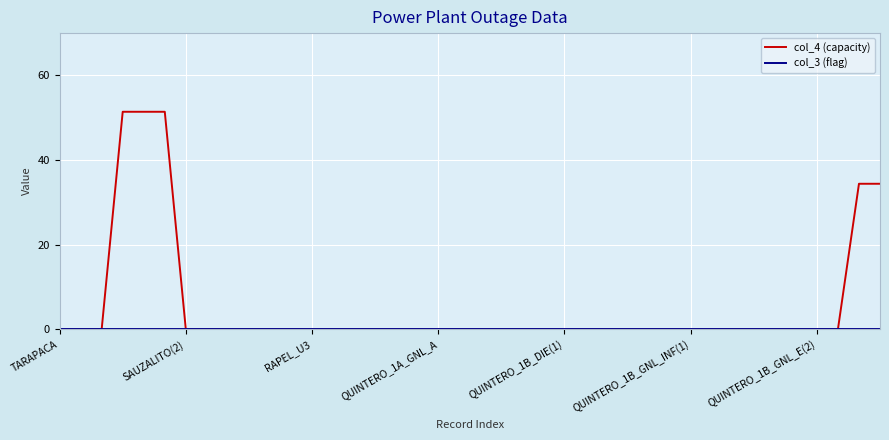

Does the chart have visible grid lines?

Yes